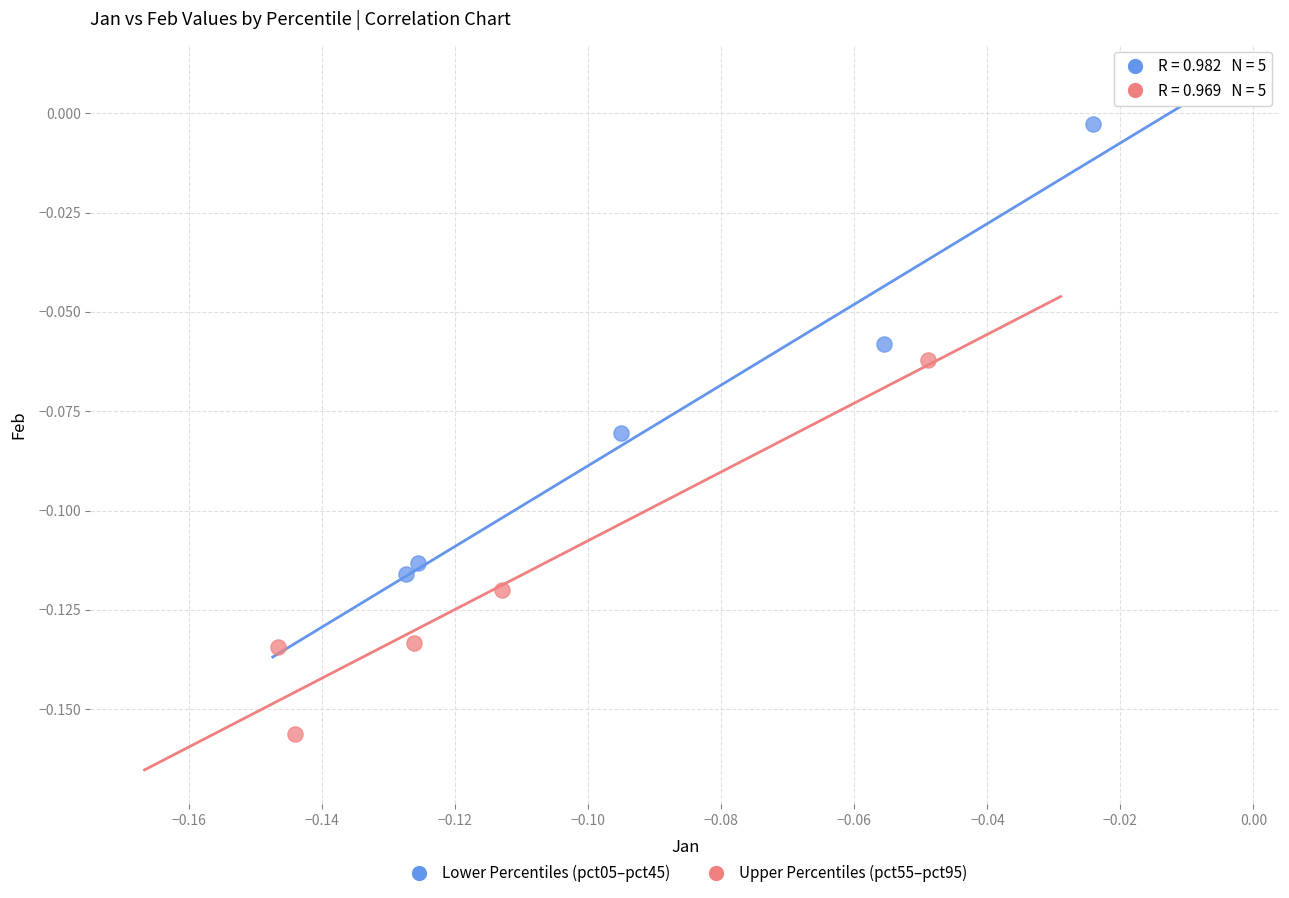

Which series reaches the minimum Y coordinate?

Upper Percentiles (pct55–pct95)